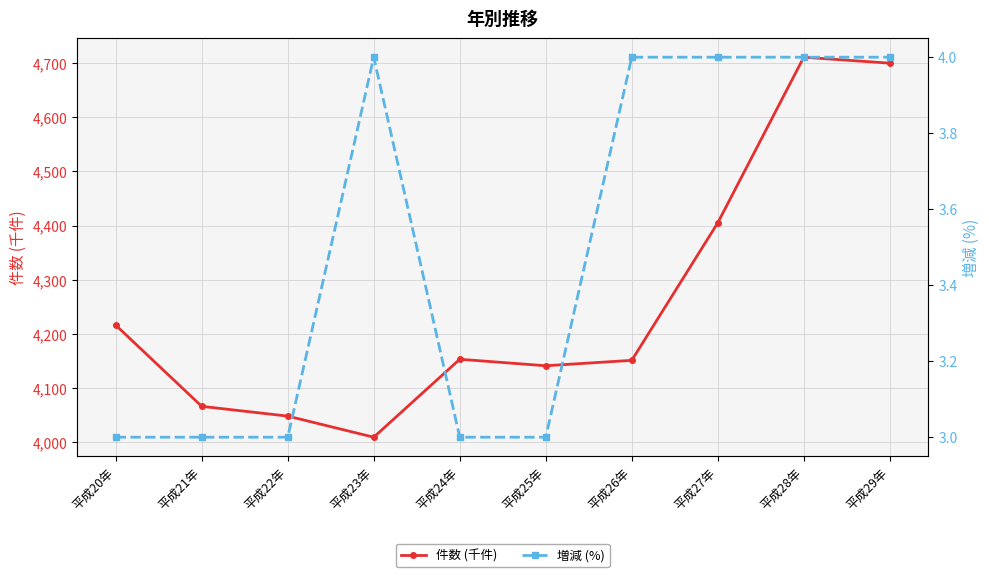

What is the spread (max minus min) of values at 平成20年?

4213